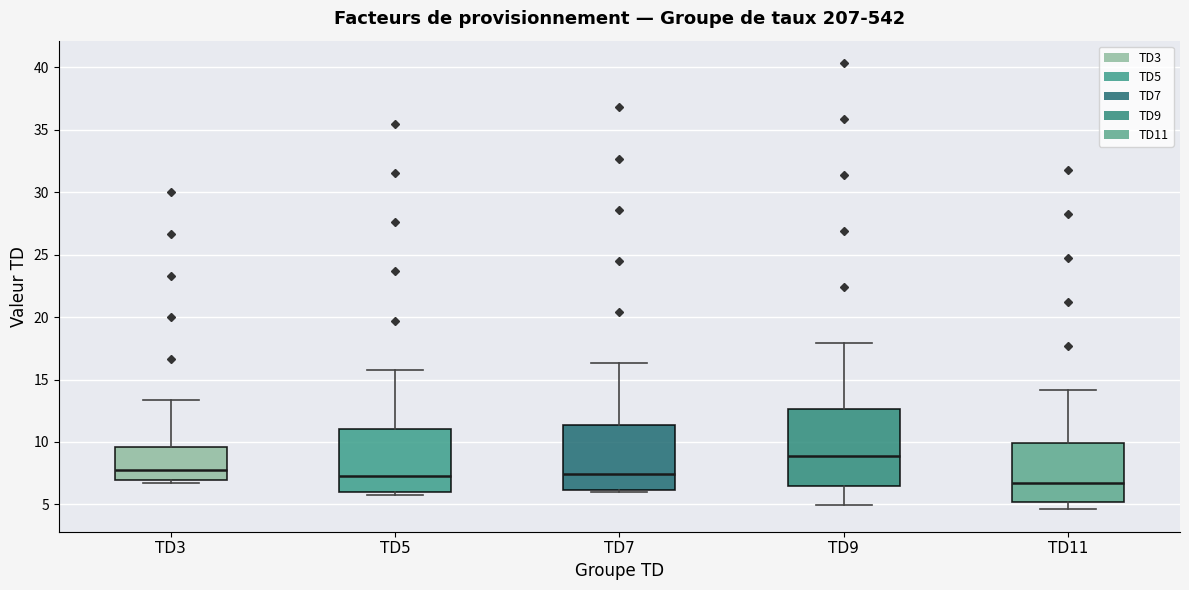

Comparing the boxes themselves (not the whiskers), which one is the tallest?

TD9